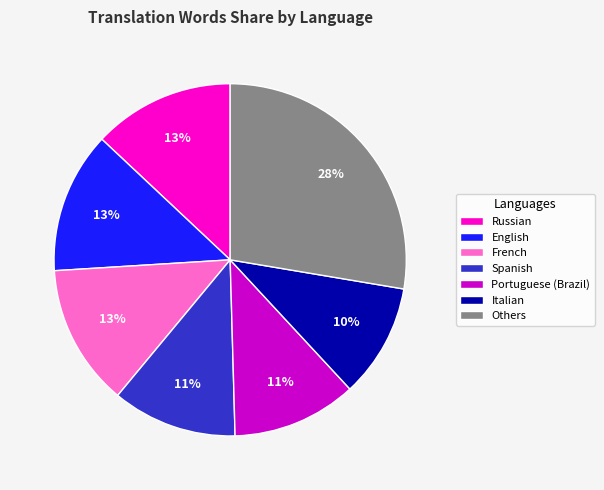

Does Italian represent more than half of the total?

No